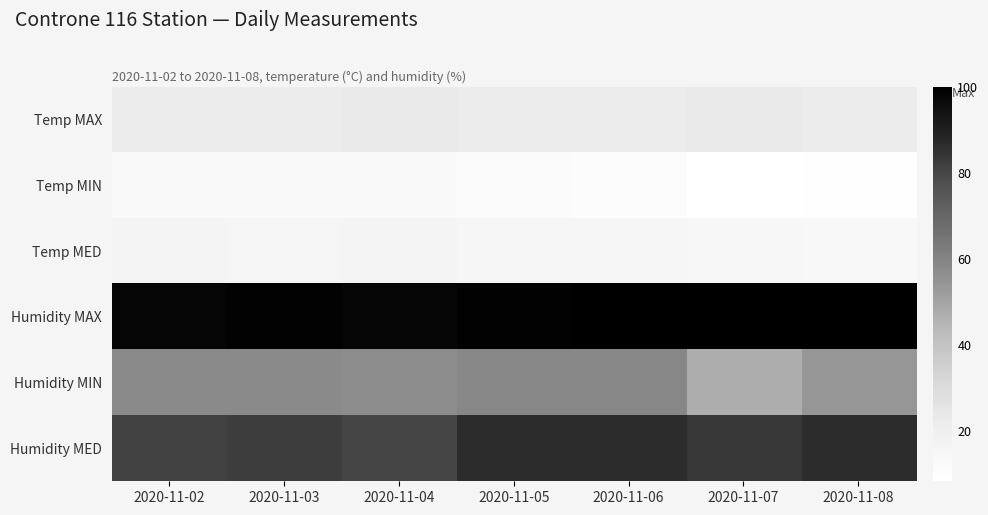

At how many categories does at least one series exceed 42?

7